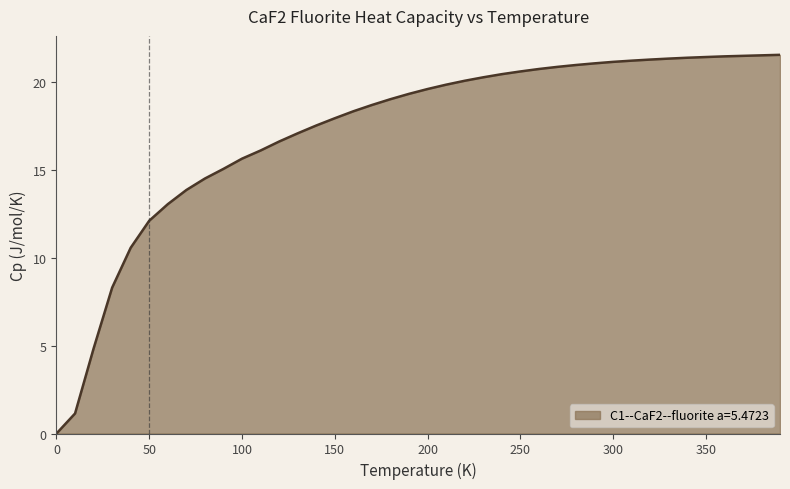

What is the maximum value shown in the chart?

21.6